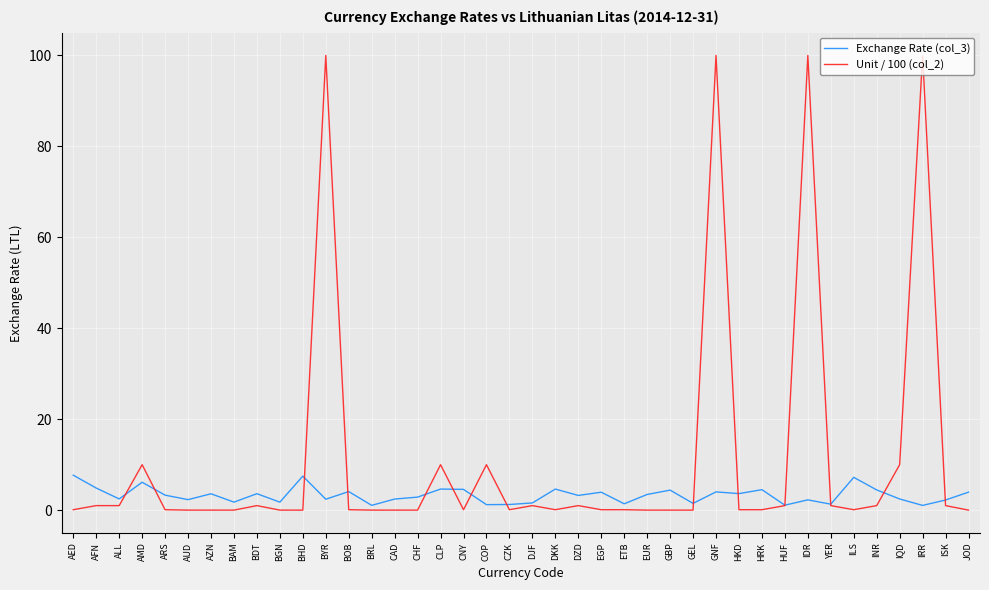

Which series changed the most between AUD and BYR?

Unit / 100 (col_2)